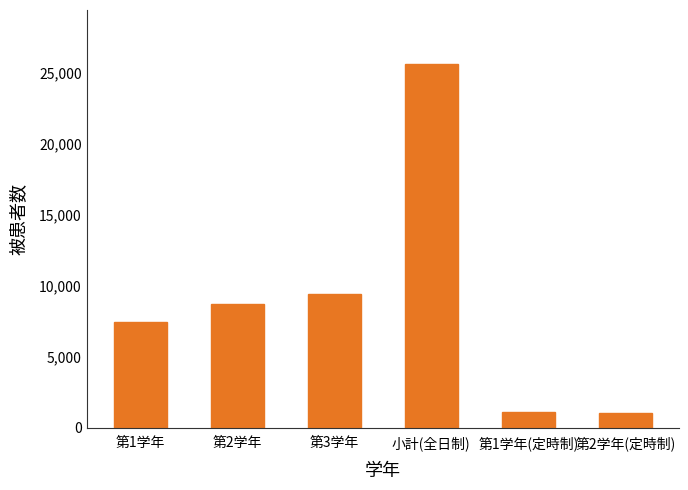

What position from the left is 小計(全日制)?

4